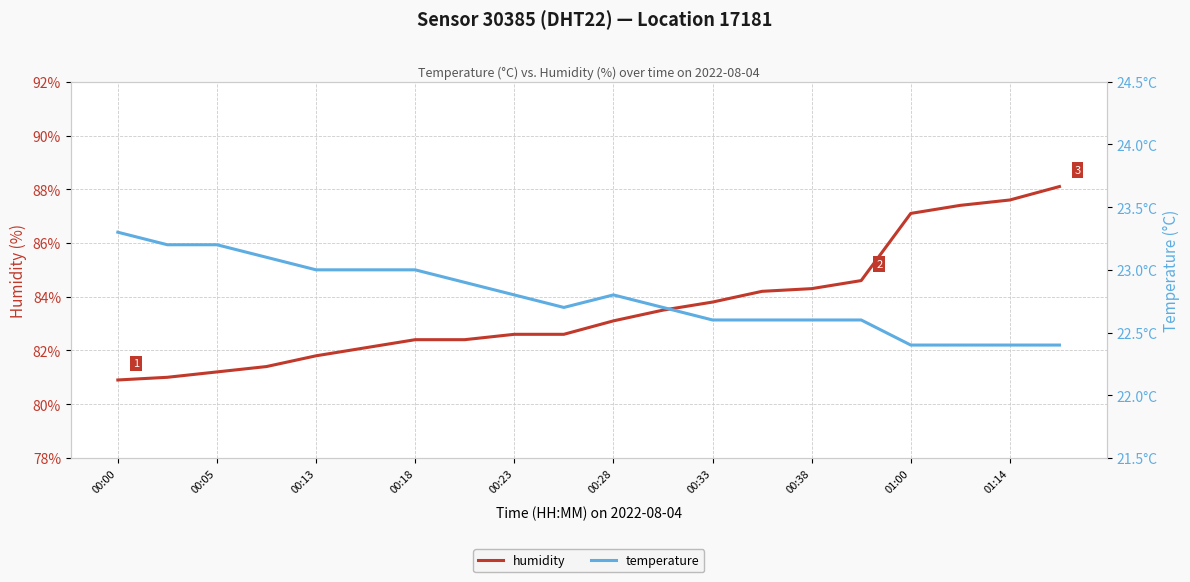

True or false: humidity has a value of 81.2 at 00:05.

True